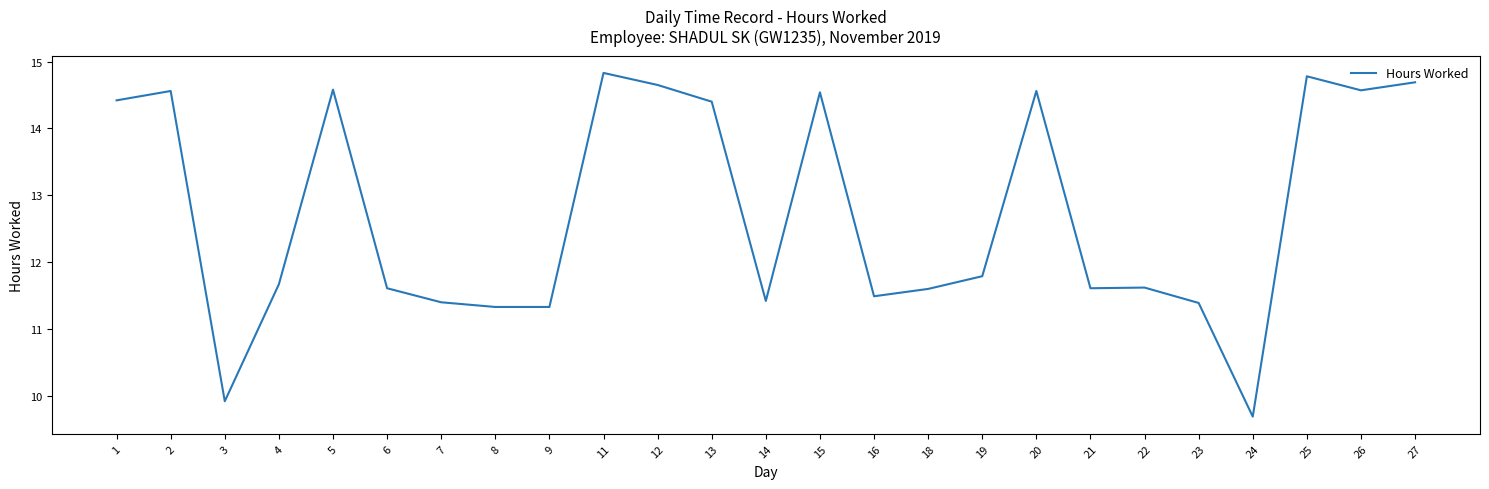

True or false: the data shows 20.4 at 16.

False